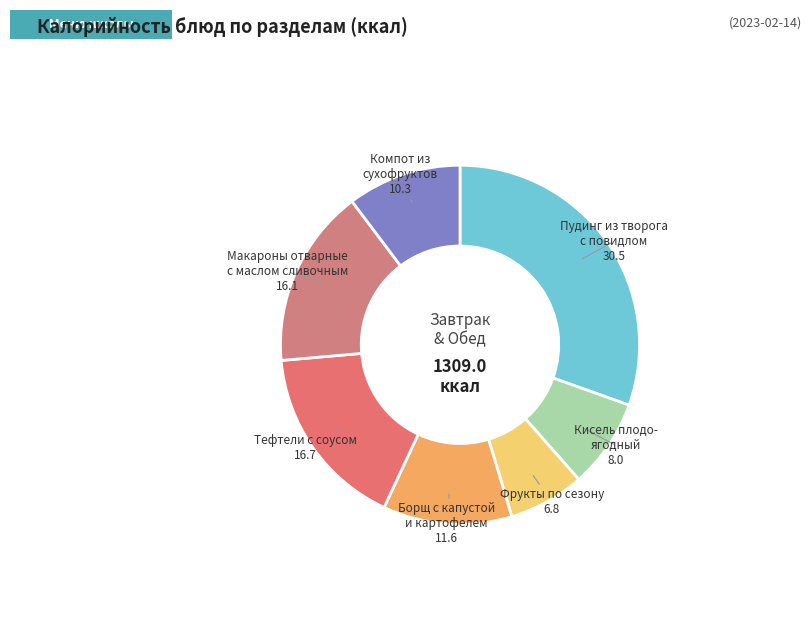

Is the sum of Тефтели с соусом and Кисель плодо- ягодный greater than half?

No